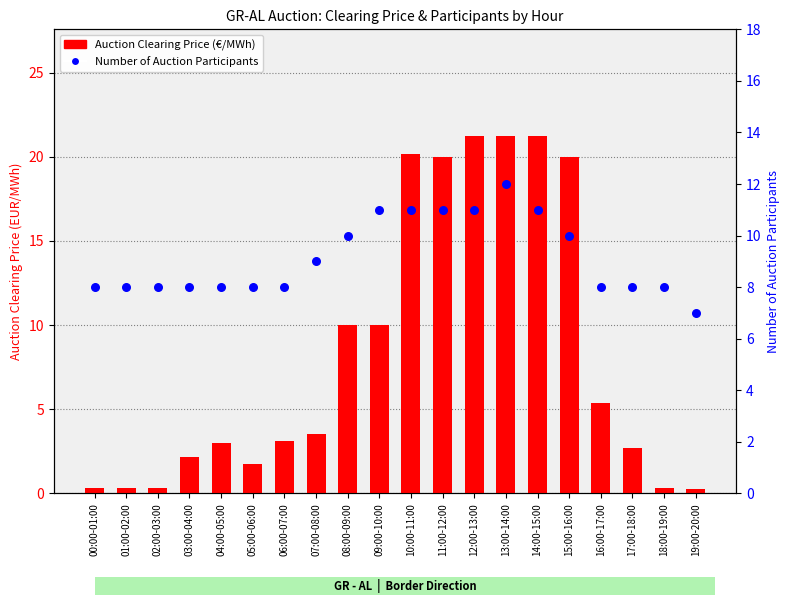

Which series has the largest total across all categories?

Number of Auction Participants